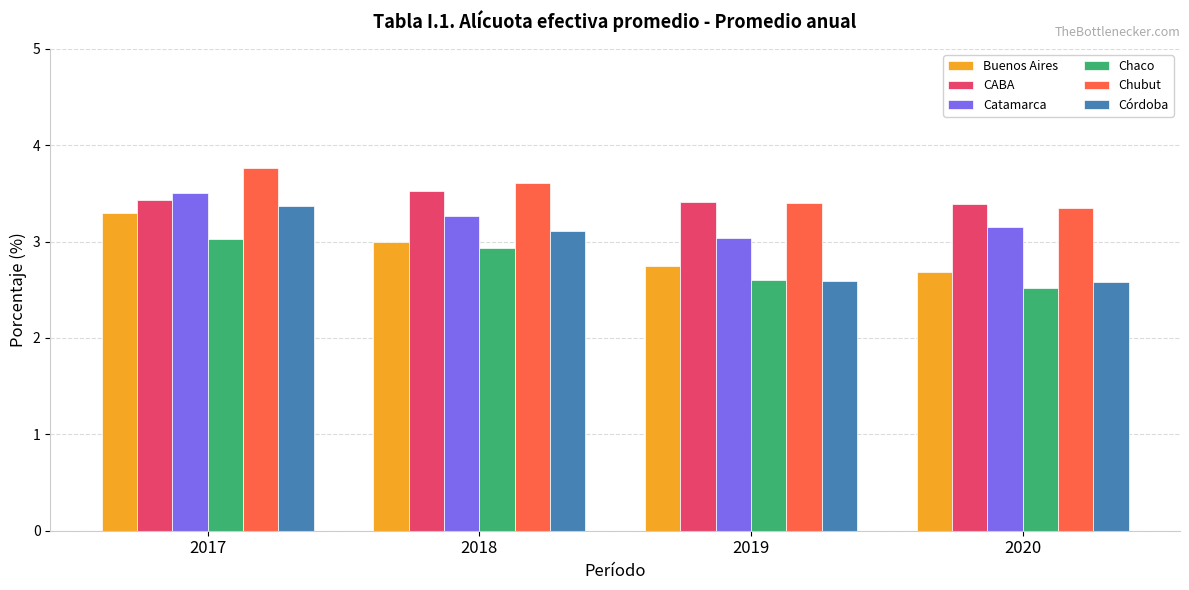

How many categories are shown in the chart?

4